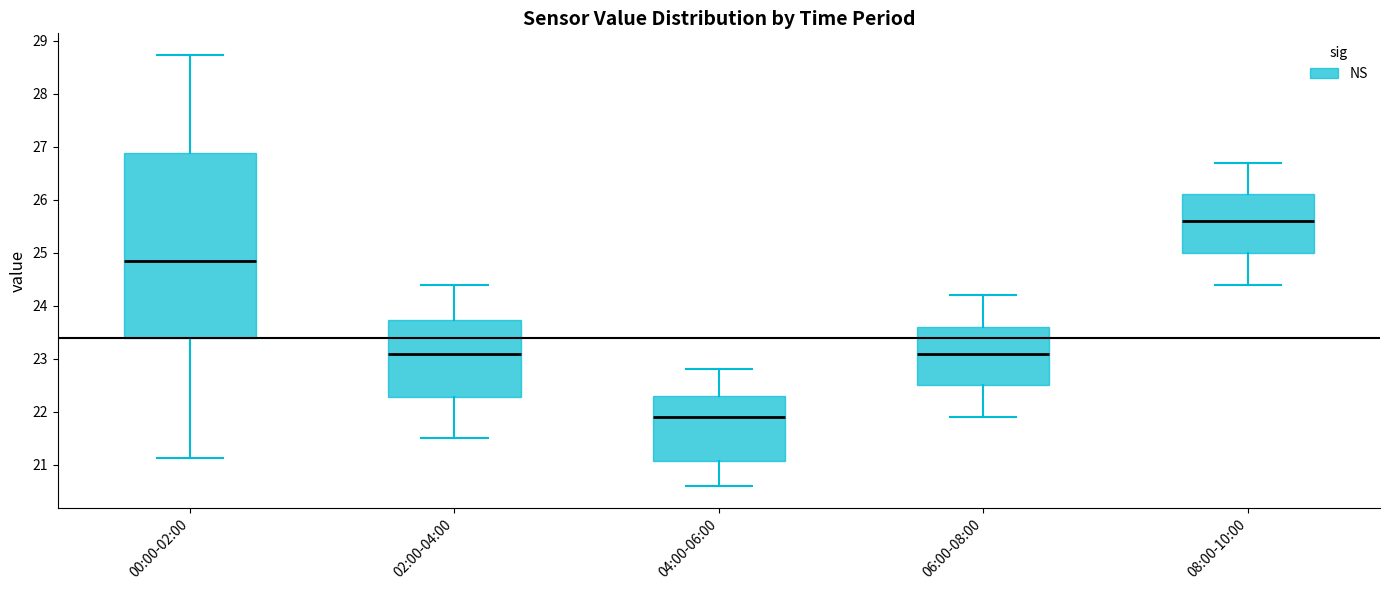

Which box's median line is the highest?

08:00-10:00